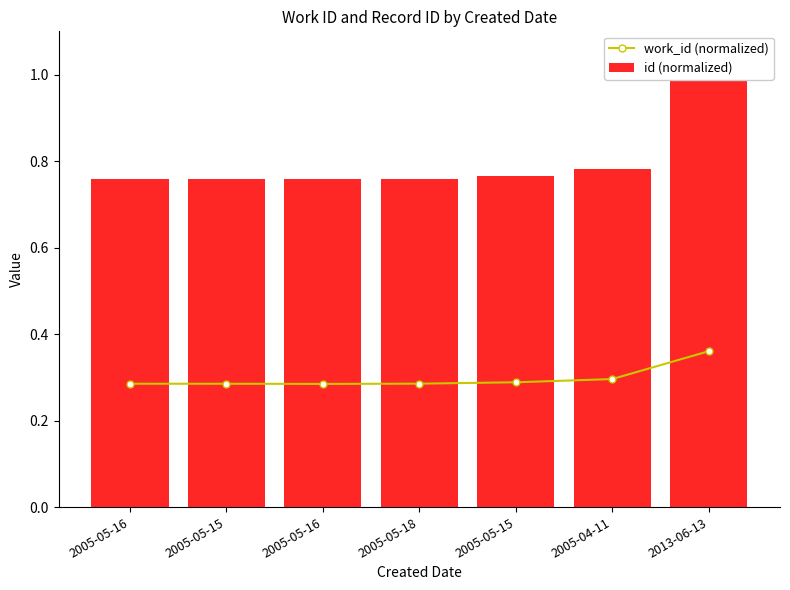

At how many categories does at least one series exceed 0?

7